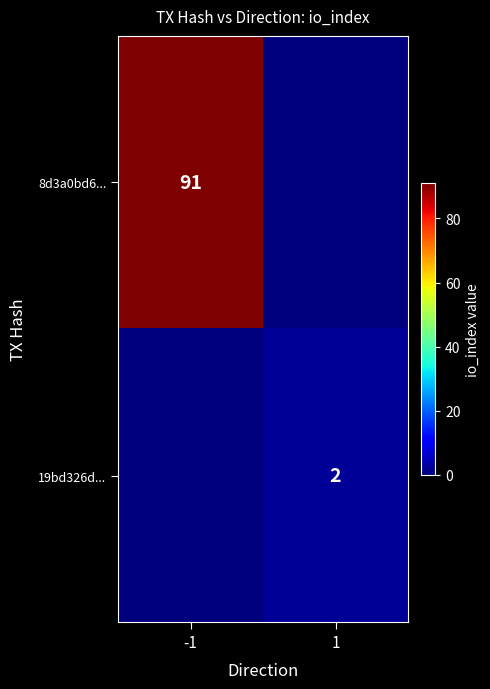

The value of 8d3a0bd6... at -1 is 151. True or false?

False